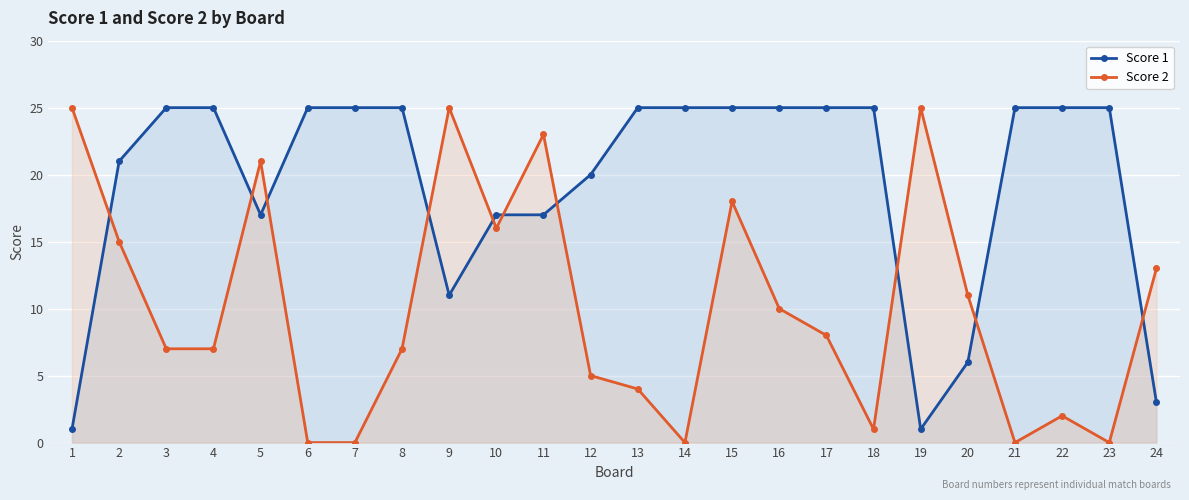

What is the difference between the highest and lowest values at 7?

25